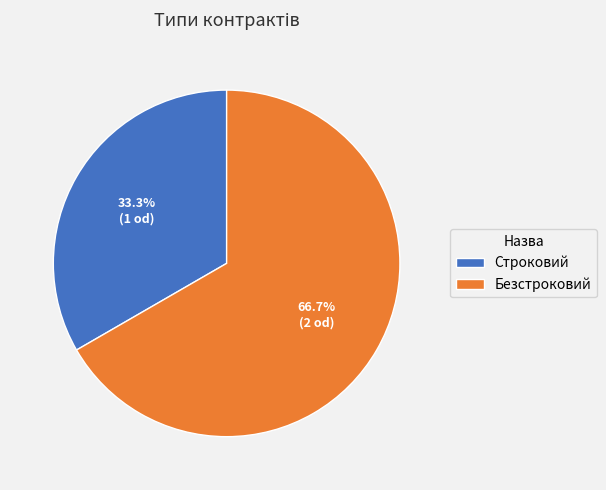

The Безстроковий slice represents 67% of the pie. True or false?

True